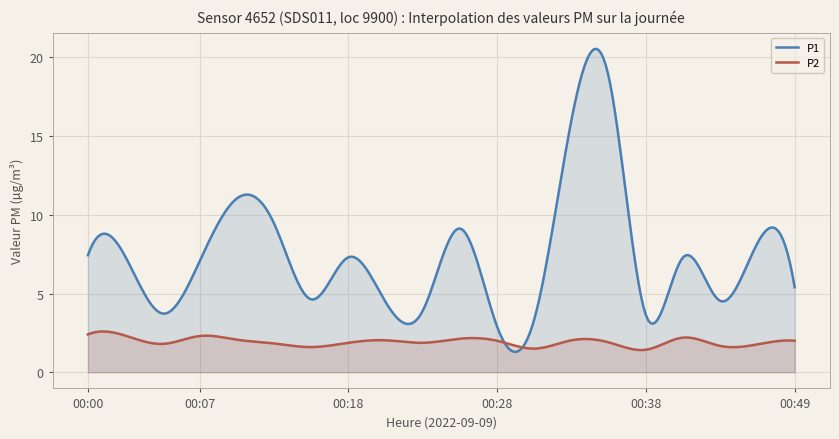

At which category is the sum across all series the highest?

00:36